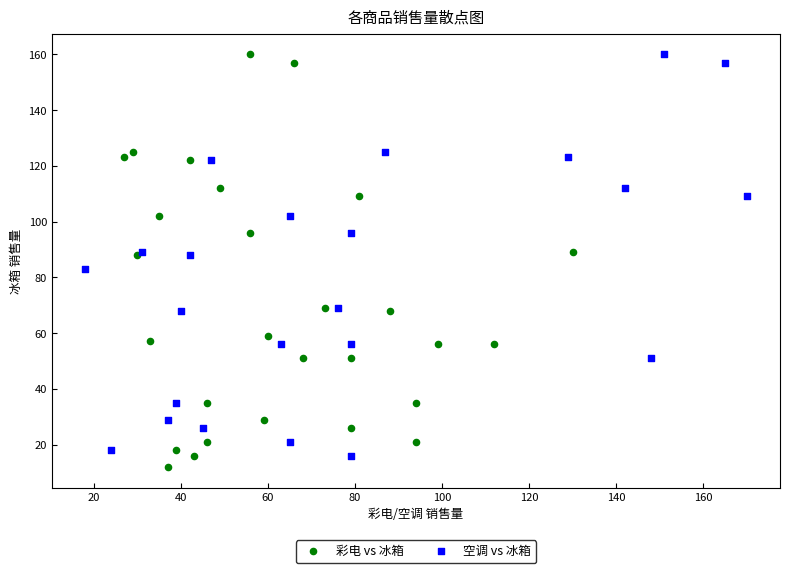

Which series has the largest Y range (max minus min)?

彩电 vs 冰箱